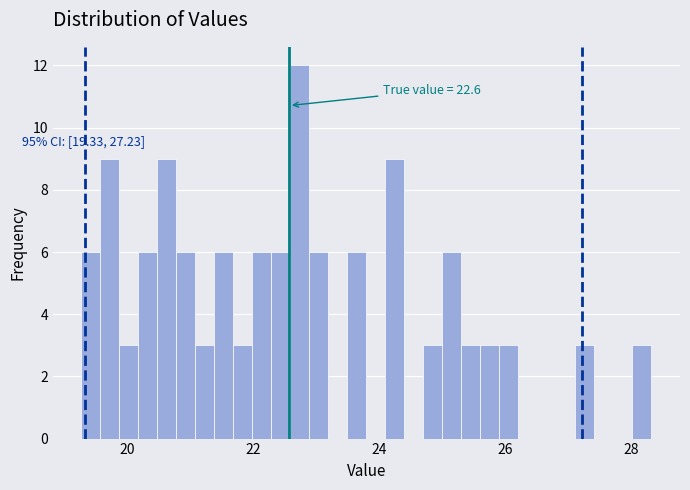

Around what value on the x-axis is the tallest bar? Give the approximate position of its centre, as read against the axis.

22.8